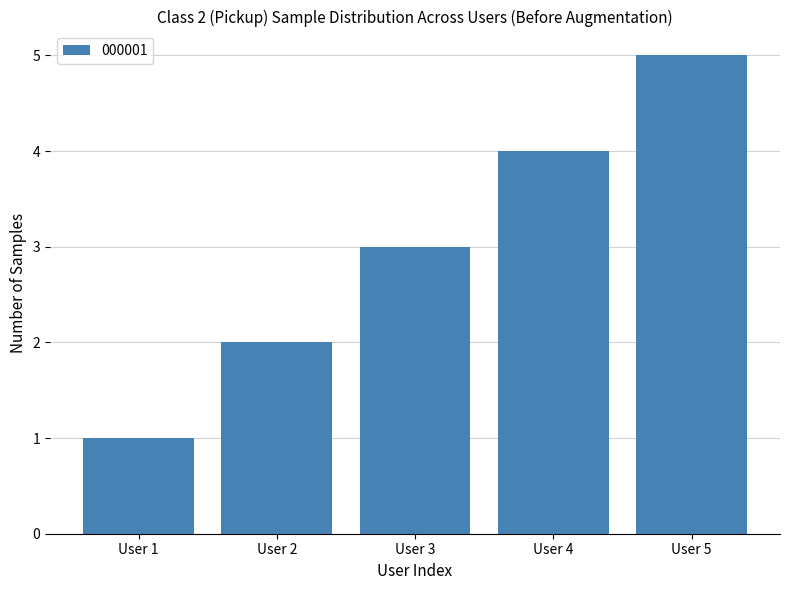

The chart shows a value of 1 at User 1. True or false?

True